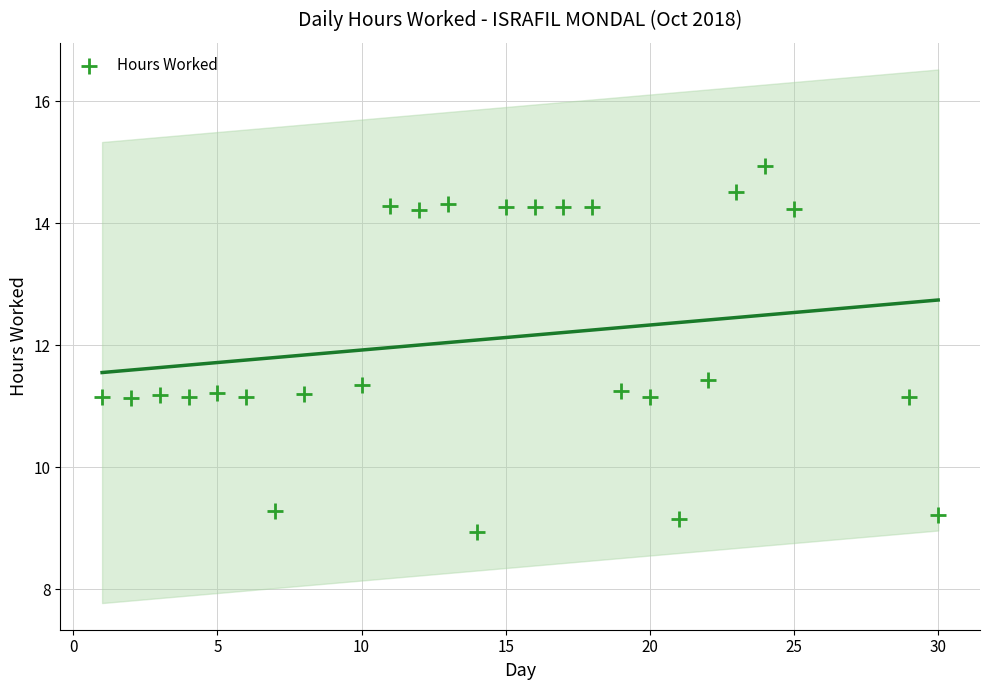

What is the range of X values (max minus min)?

29.0